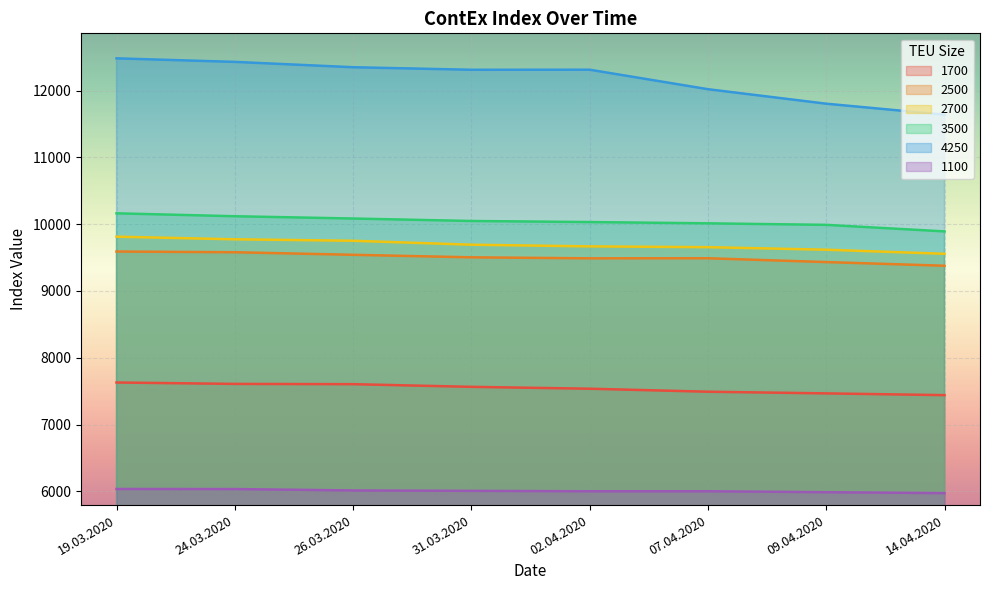

Reading left to right, what are all the values shown in this chart?

1700: 7630	7609	7605	7565	7537	7492	7467	7441
2500: 9591	9580	9542	9504	9489	9490	9433	9378
2700: 9813	9774	9752	9693	9668	9656	9618	9557
3500: 10163	10119	10085	10048	10032	10013	9990	9892
4250: 12483	12430	12350	12312	12313	12021	11804	11639
1100: 6036	6035	6014	6008	6002	6002	5988	5974